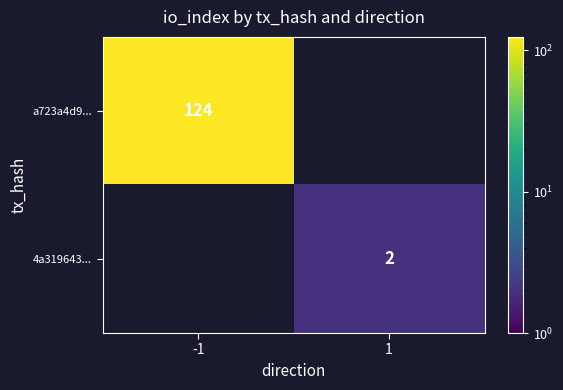

Is it true that a723a4d9... equals 57 at -1?

False